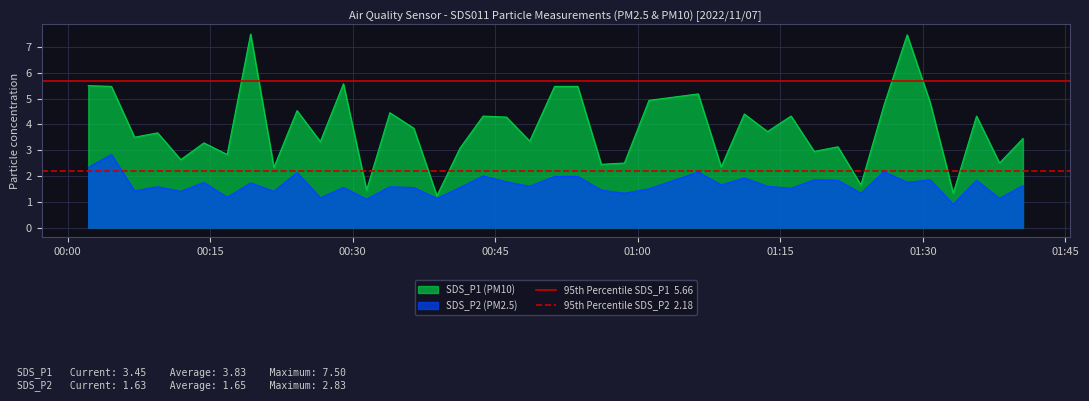

What is the lowest value of the SDS_P2 (PM2.5) series?

0.9